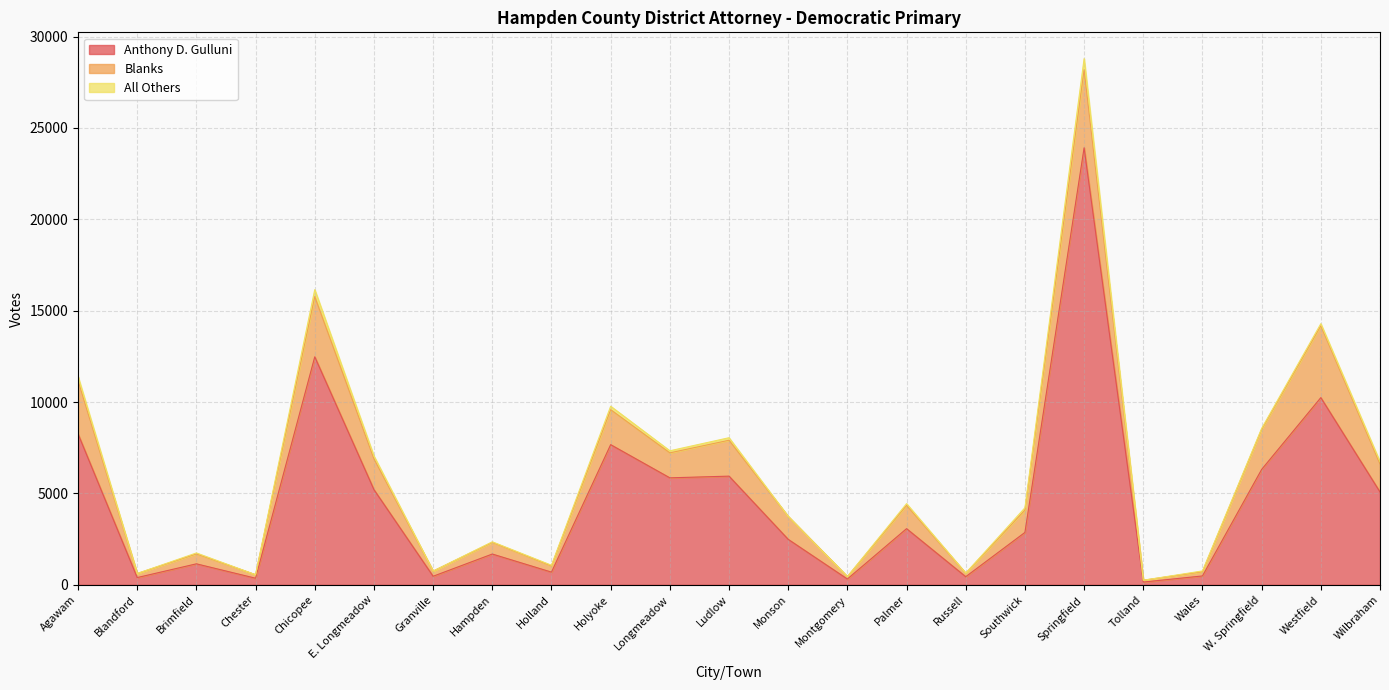

What is the difference between the maximum and second lowest values in the Blanks series?

4138